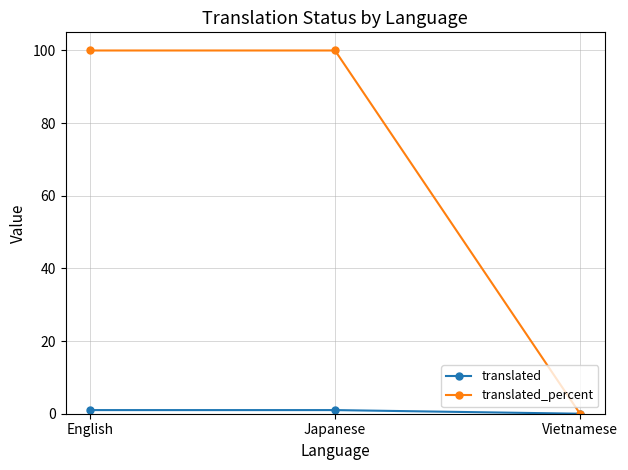

What is the greatest value displayed?

100